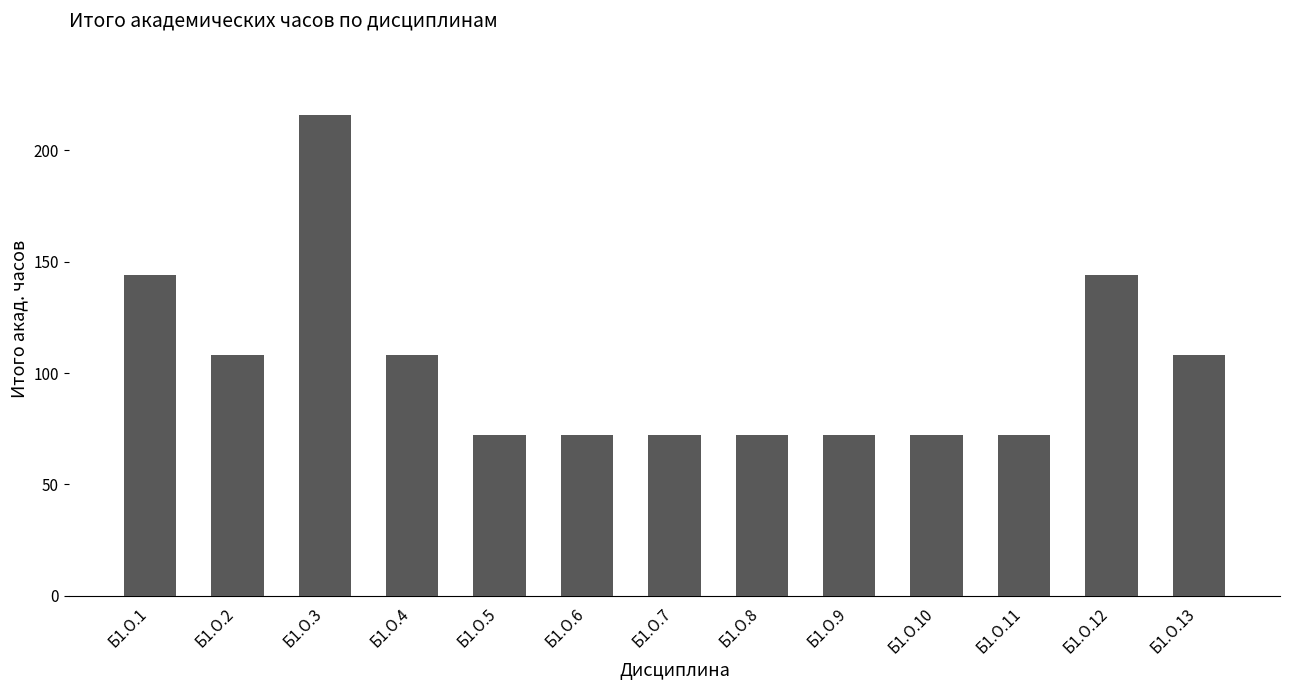

What is the change in value from Б1.О.2 to Б1.О.10?

-36